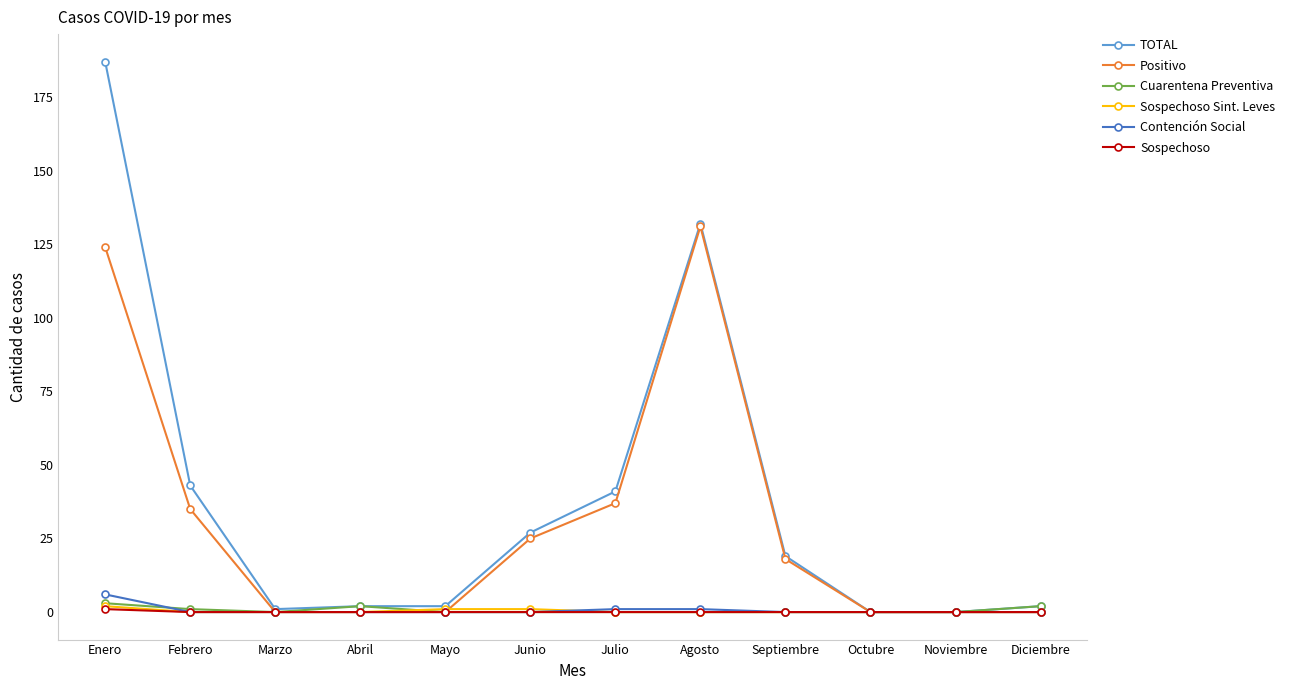

At which category is the sum across all series the highest?

Enero